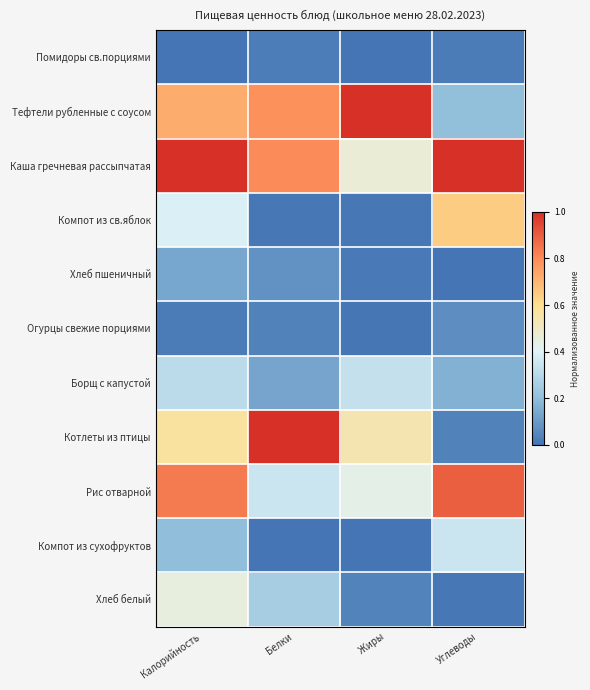

Between Жиры and Углеводы, which series saw the biggest shift?

Тефтели рубленные с соусом